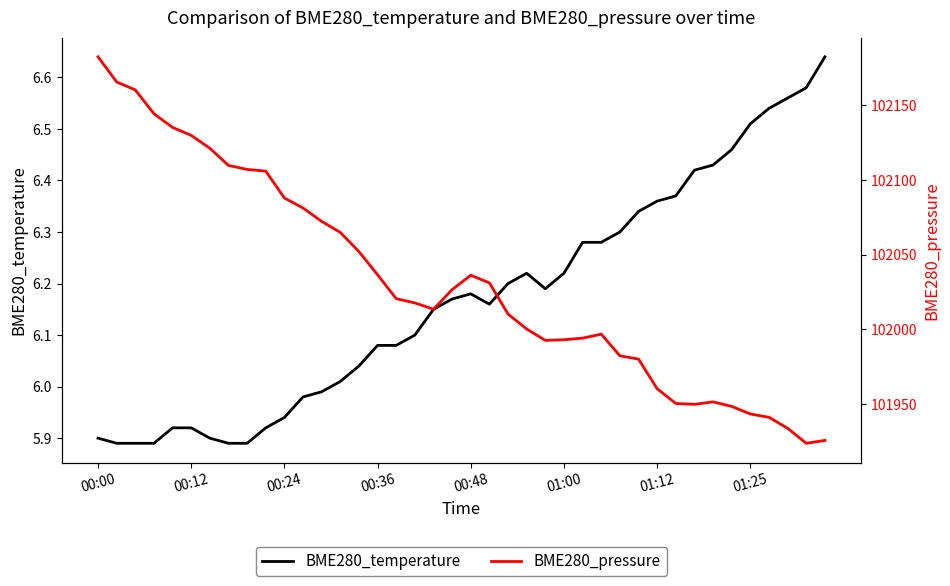

What is the difference between the highest and lowest values at 11?

102075.2